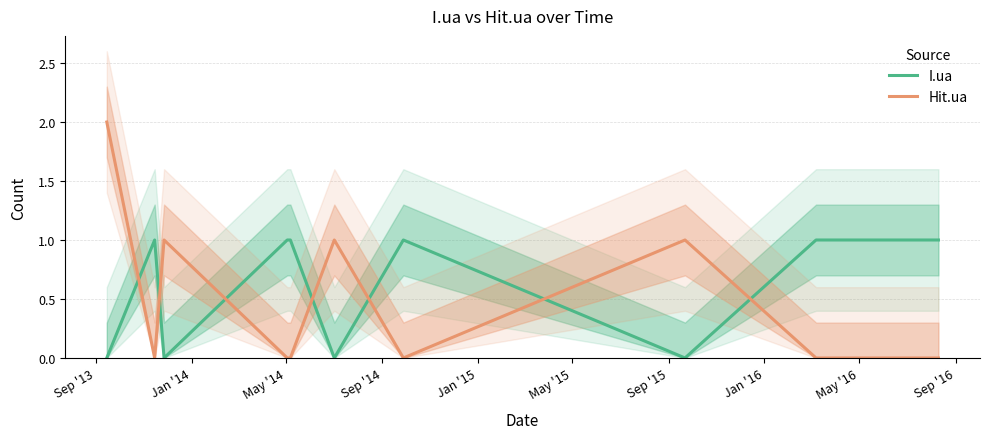

In I.ua, how many points are higher than both neighbors (excluding endpoints)?

2